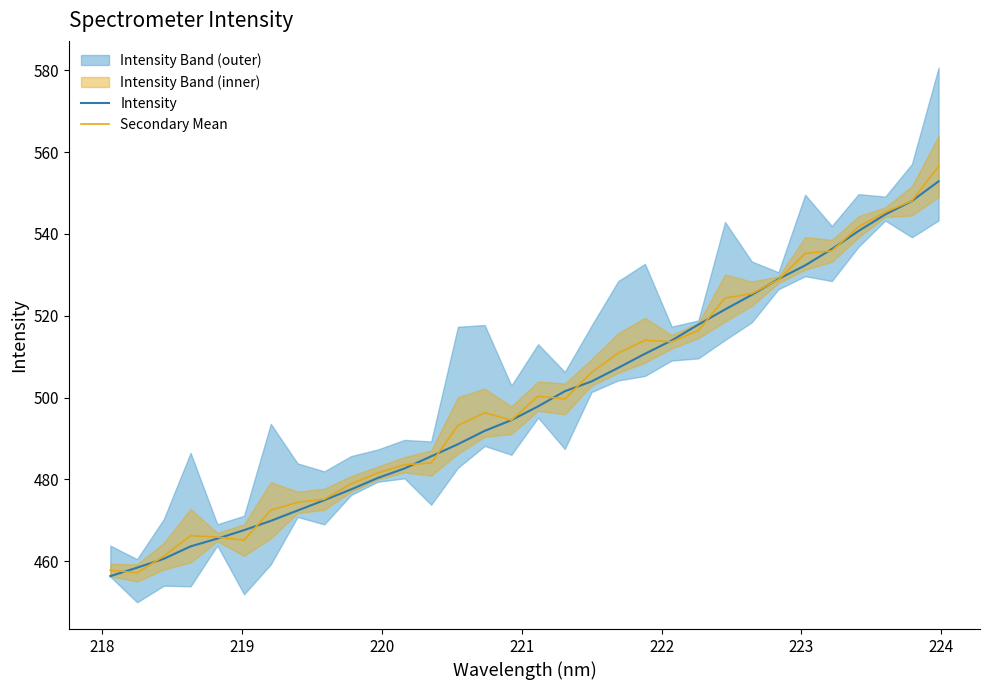

What are all the series names shown in the legend?

Intensity, Secondary Mean